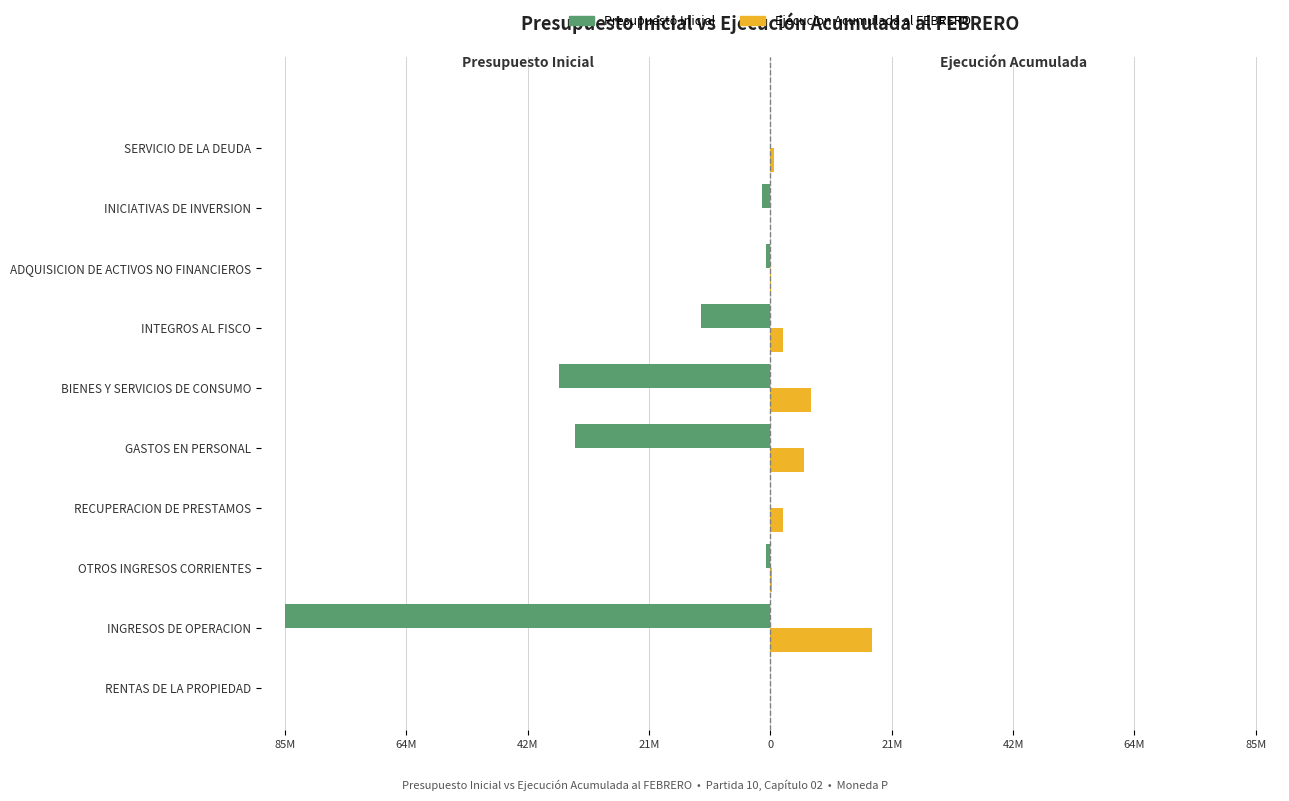

Which series has the largest range (max minus min)?

Presupuesto Inicial